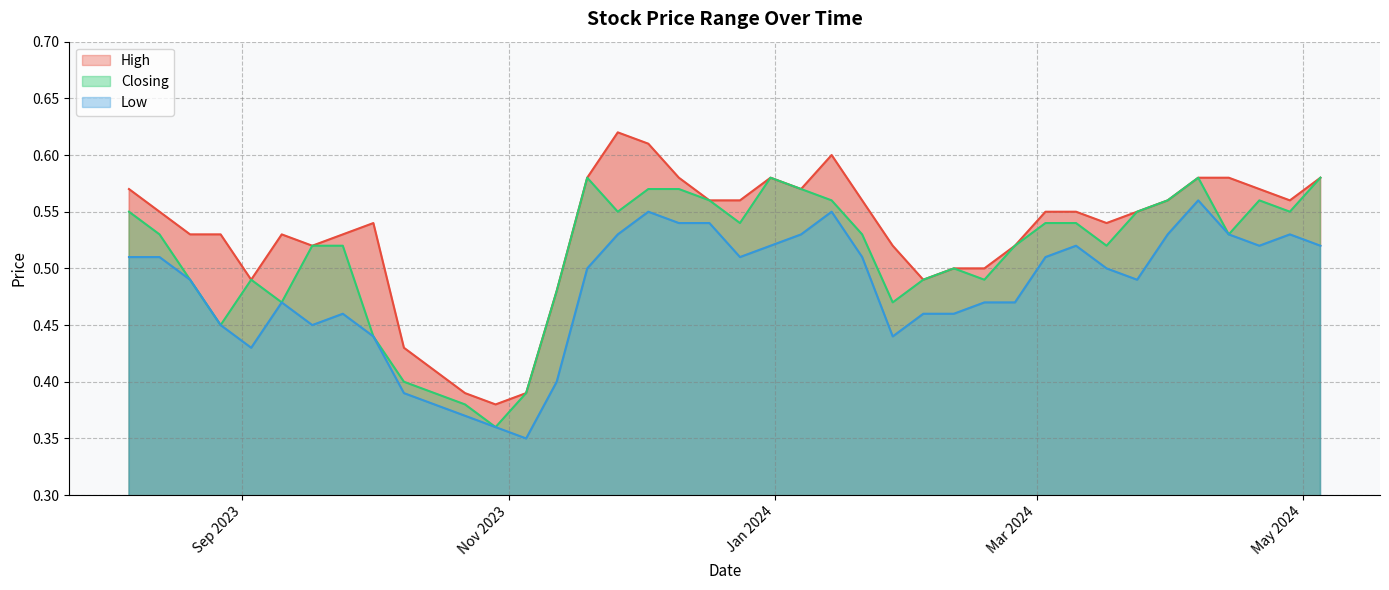

Which series changed the most between 03/12/2023 and 06/08/2023?

High